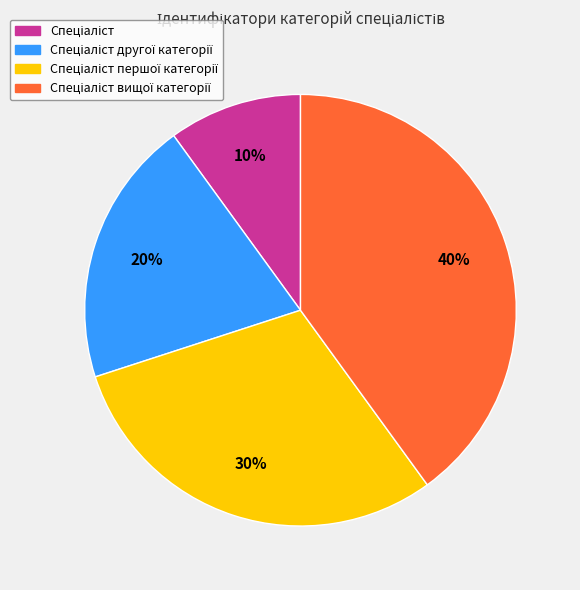

To the nearest percent, what is the difference between the largest and smallest slice percentages?

30%